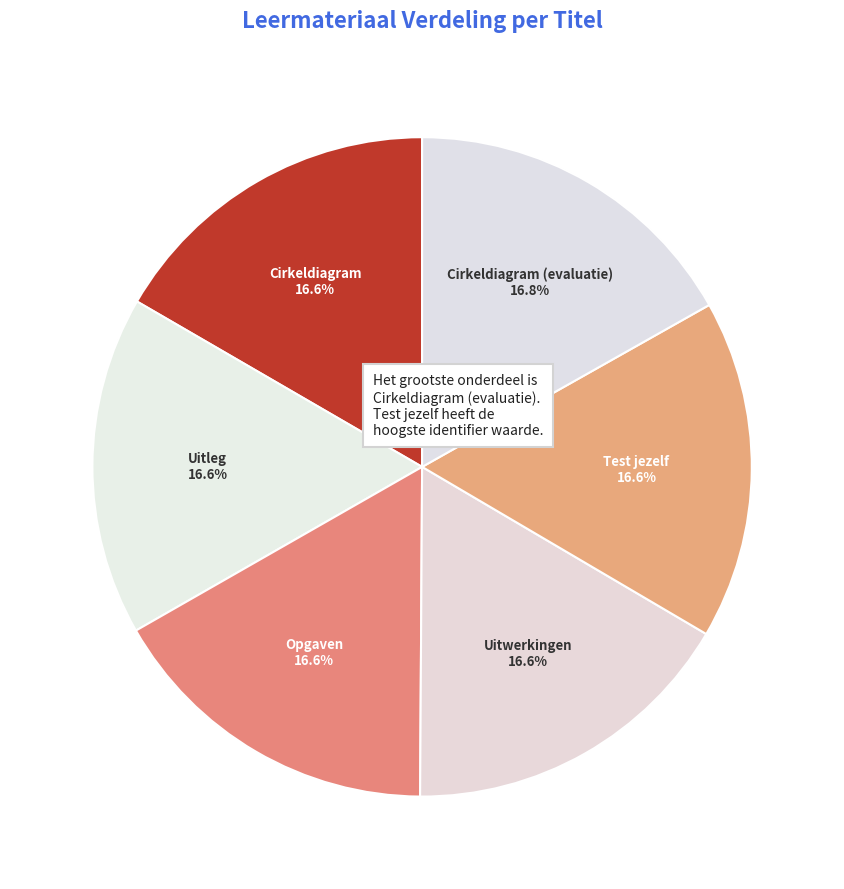

True or false: Test jezelf accounts for 23% of the total.

False